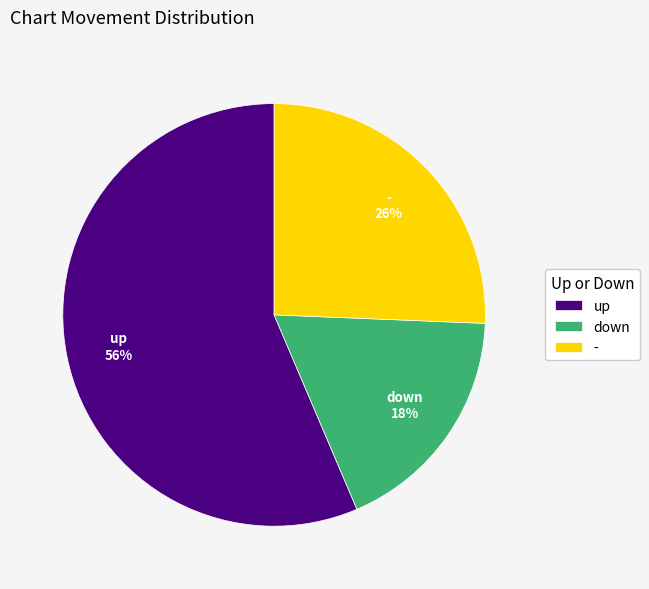

To the nearest percent, what is the combined percentage of - and up?

82%